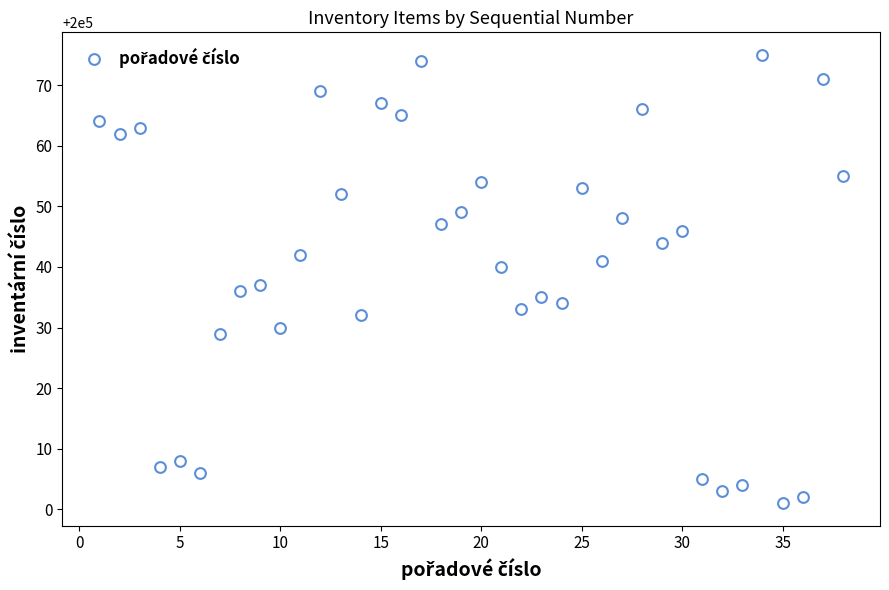

What Y value in the scatter plot is closest to 200038?

200037